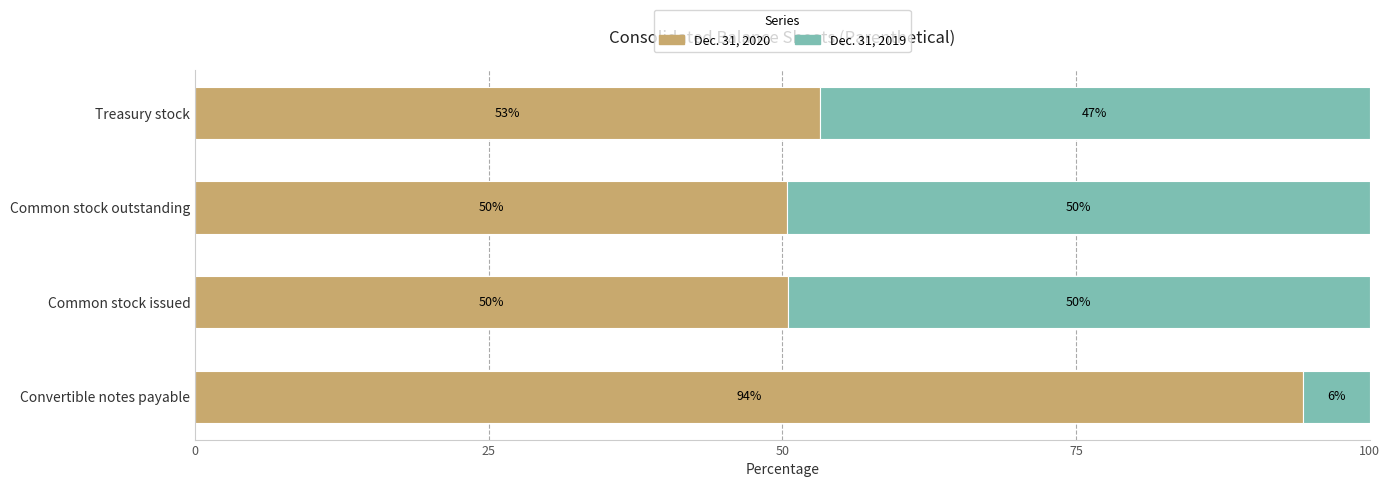

What are all the series names shown in the legend?

Dec. 31, 2020, Dec. 31, 2019